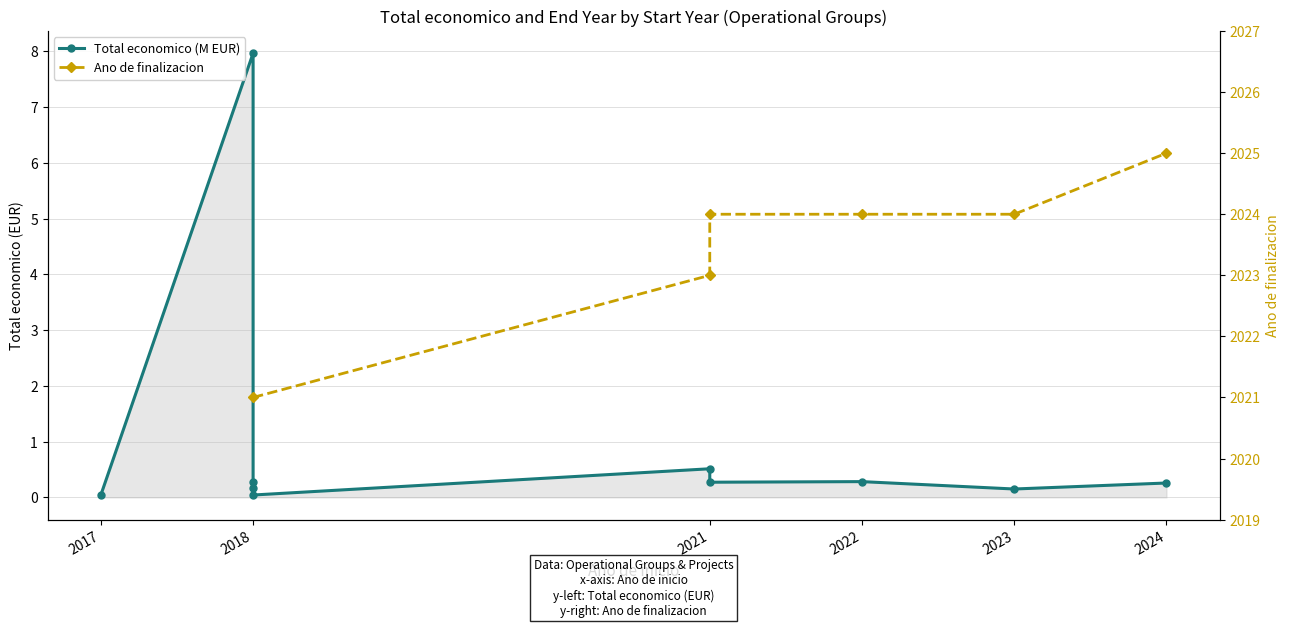

Reading left to right, transcribe all the data shown in this chart.

0.0	8.0	0.2	0.3	0.0	0.5	0.3	0.3	0.1	0.3